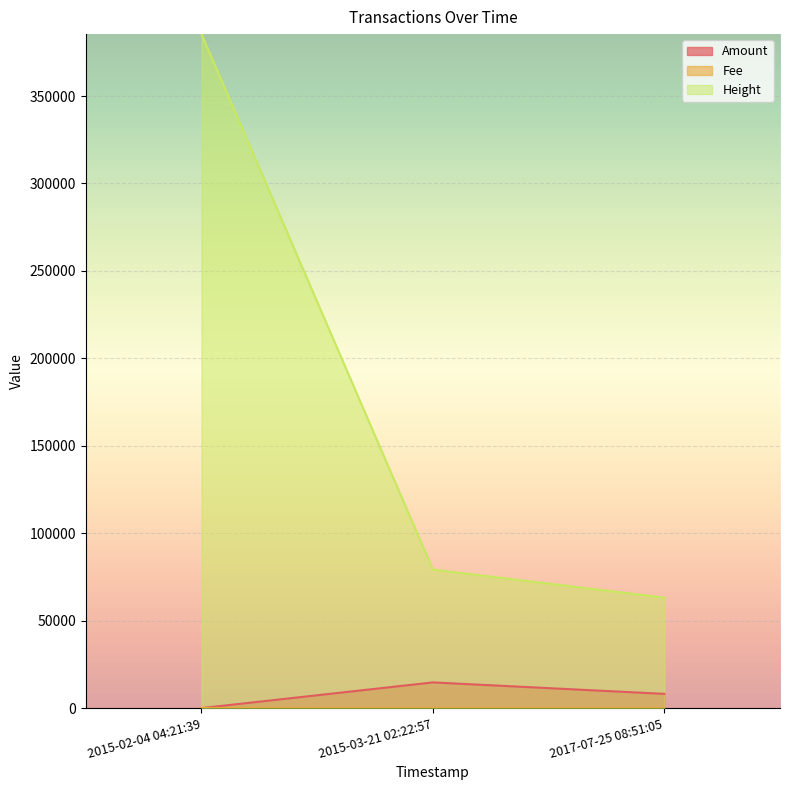

What position from the left is 2015-02-04 04:21:39?

1